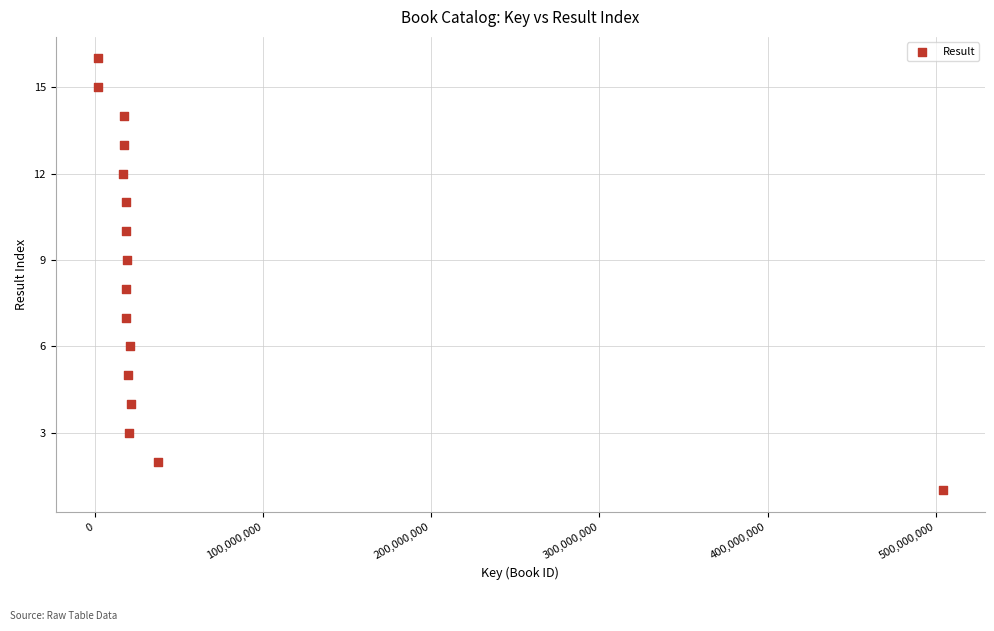

What is the range of Y values (max minus min)?

15